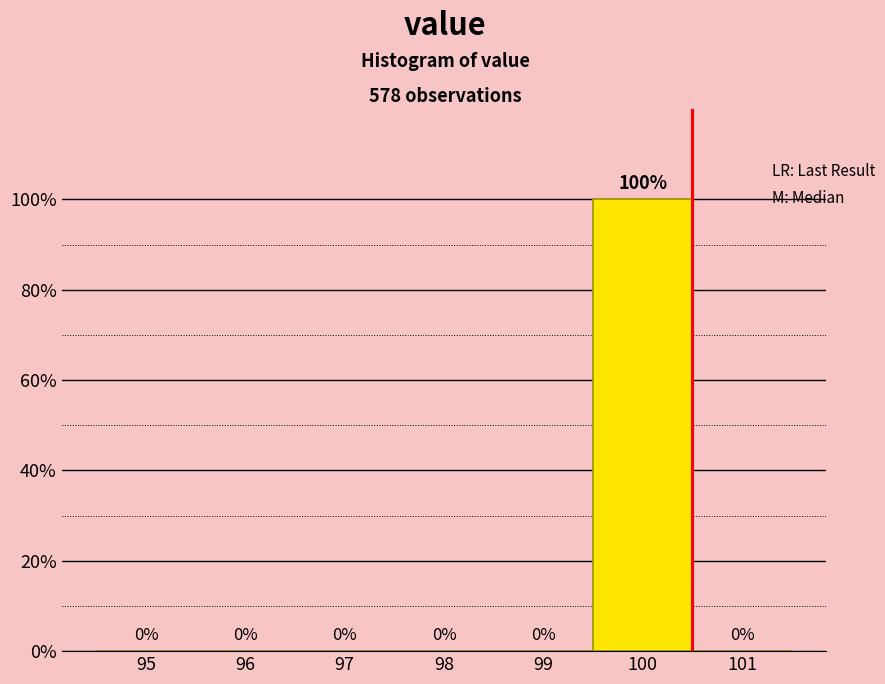

Reading left to right, transcribe this chart: for each bar, give the range it covers on the x-axis and its height.

94.5 to 95.5: 0
95.5 to 96.5: 0
96.5 to 97.5: 0
97.5 to 98.5: 0
98.5 to 99.5: 0
99.5 to 100.5: 100
100.5 to 101.5: 0